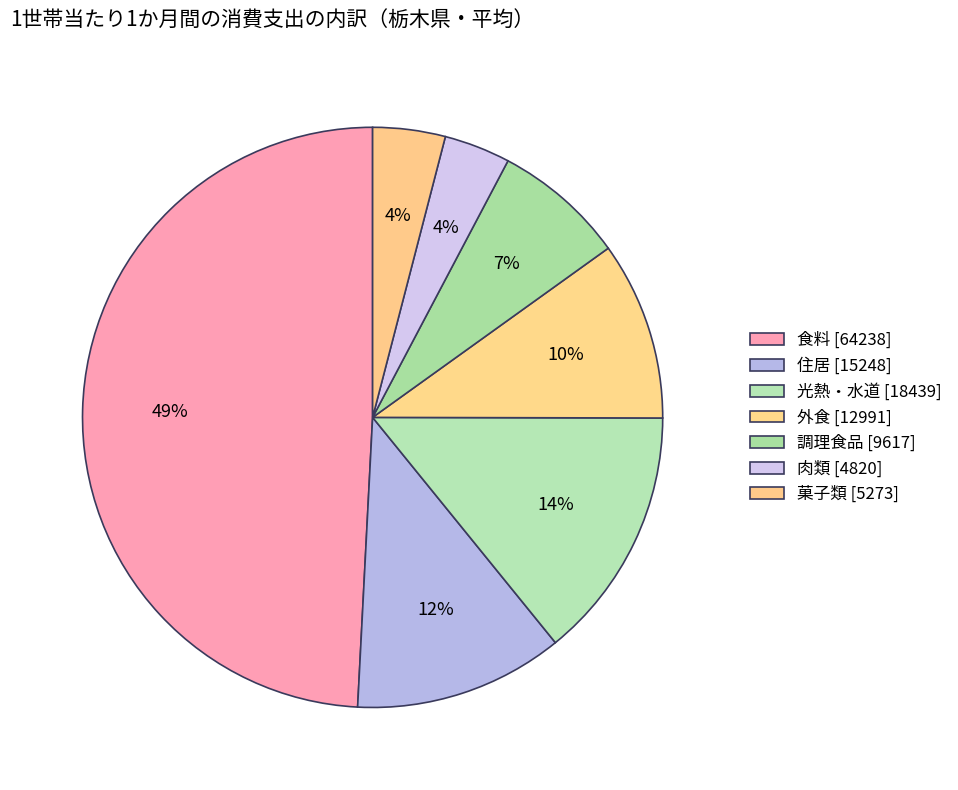

Which category has the smallest portion of the pie?

肉類 [4820]